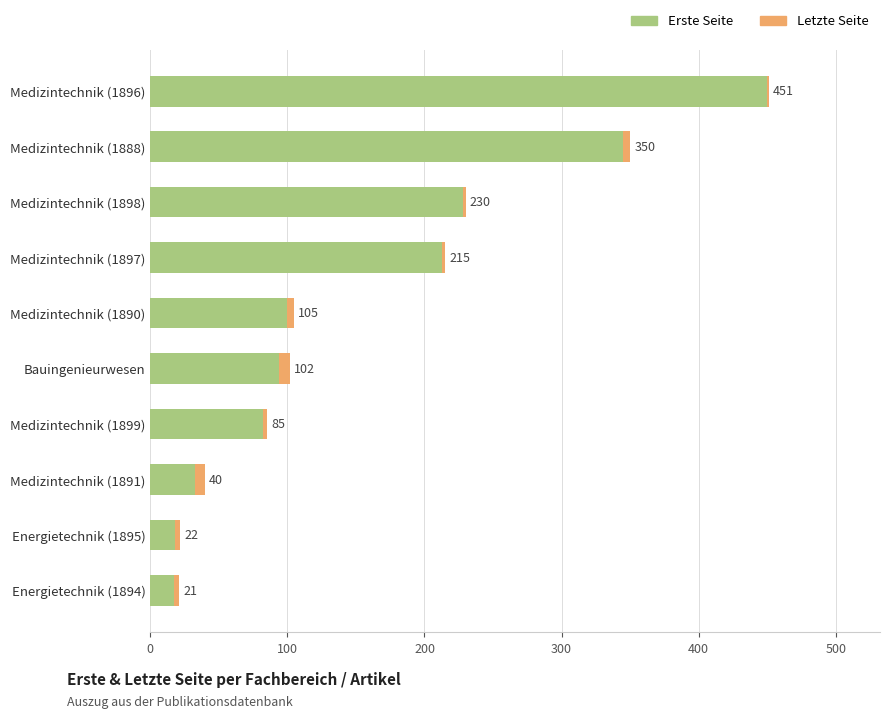

How many data points does each series have?

10